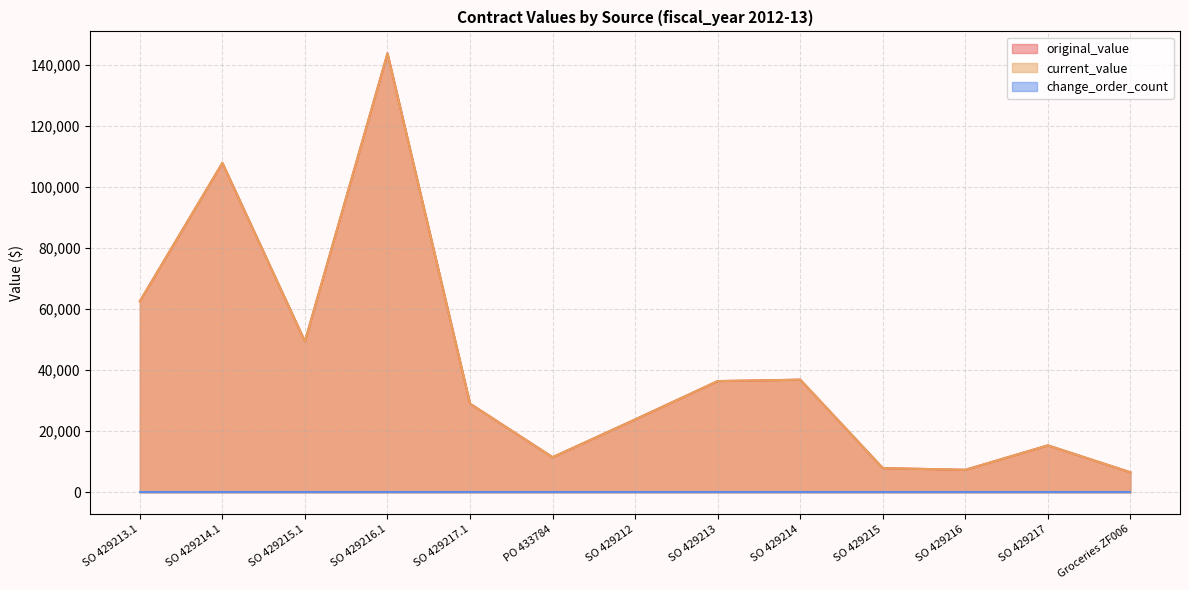

Between SO 429215.1 and SO 429213, which series saw the biggest shift?

original_value